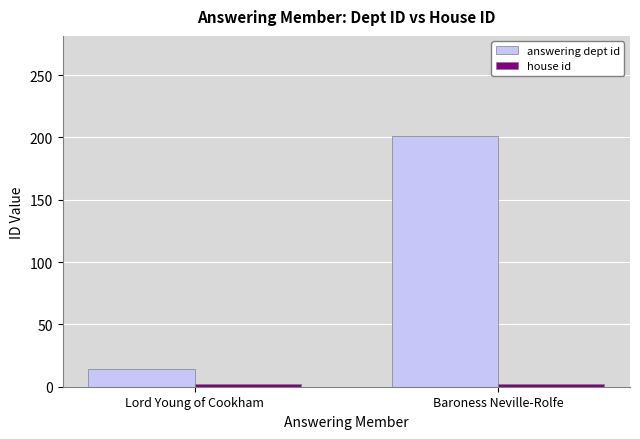

Which series has the widest spread of values?

answering dept id